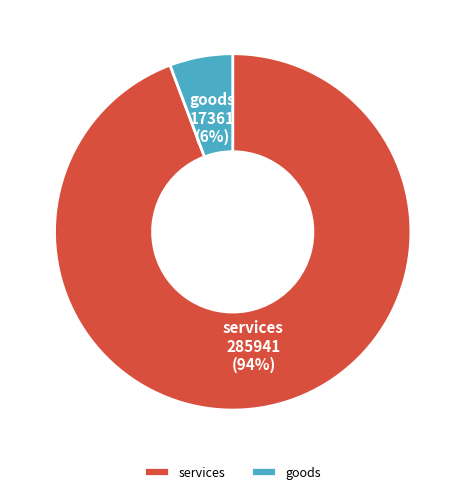

Is the sum of services and goods greater than half?

Yes